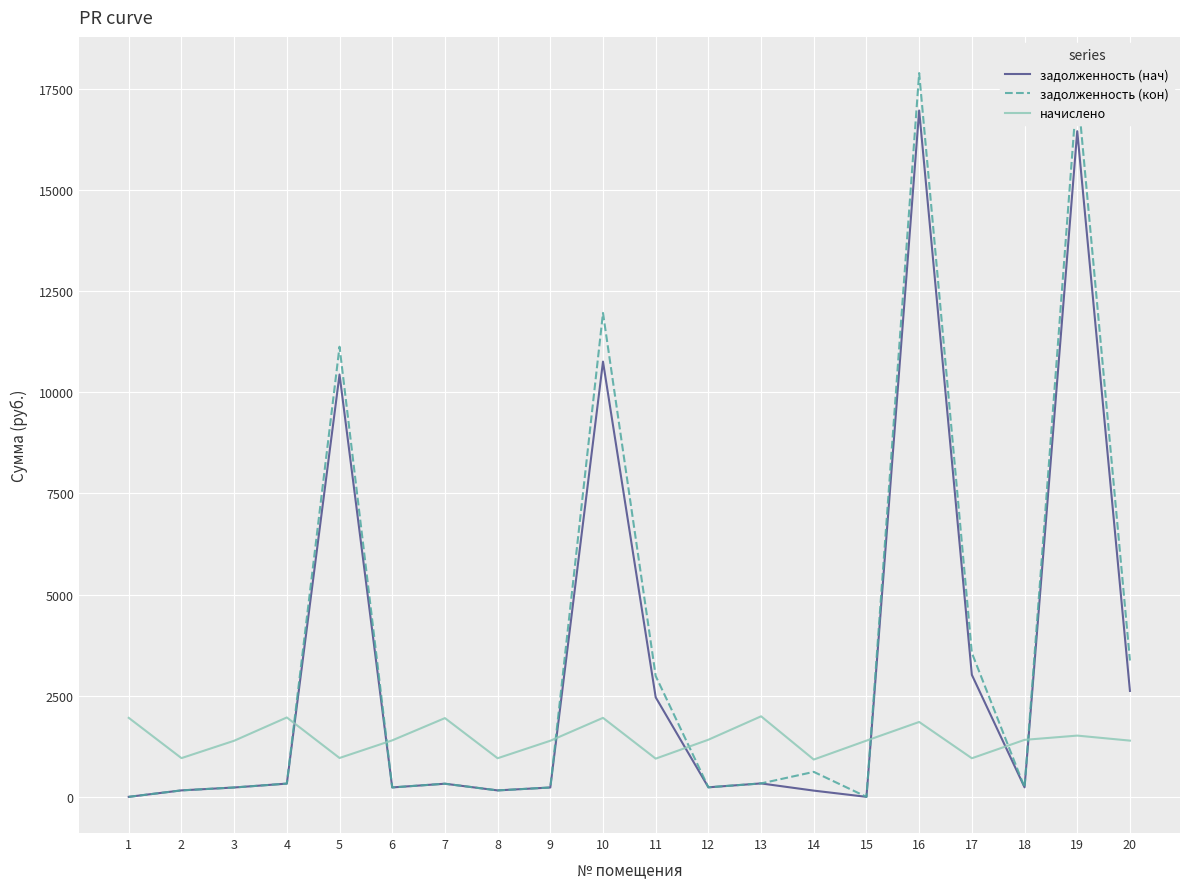

What are all the series names shown in the legend?

задолженность (нач), задолженность (кон), начислено